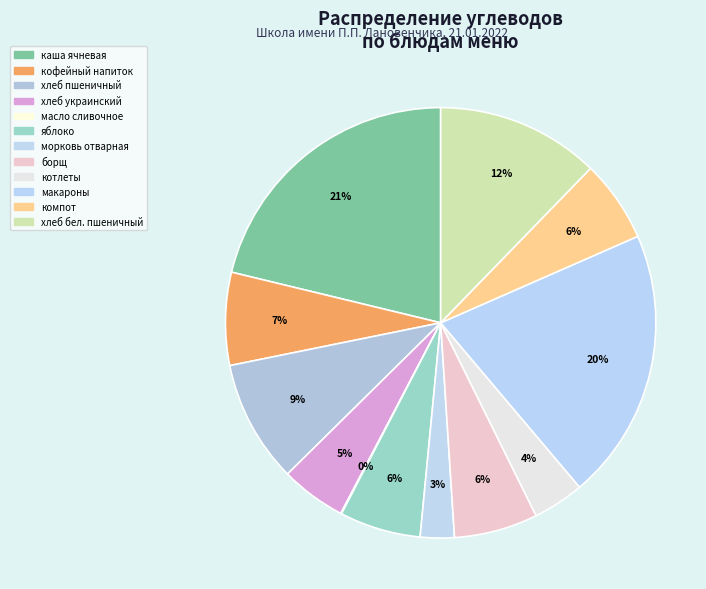

To the nearest percent, what percentage of the pie is хлеб бел. пшеничный?

12%